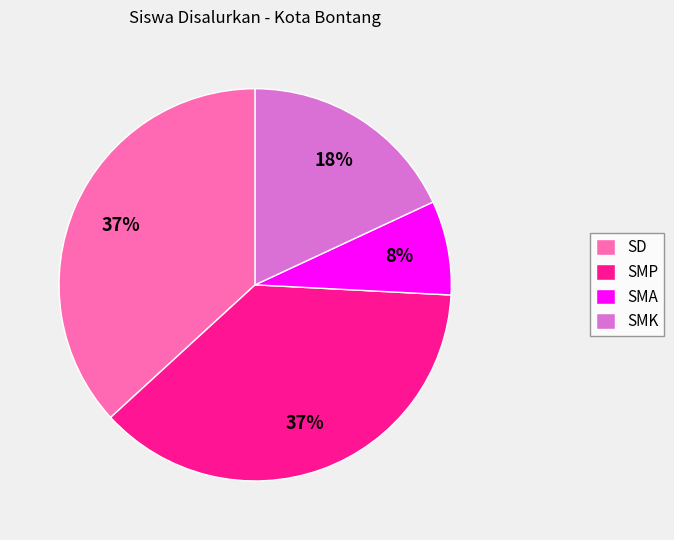

To the nearest percent, what is the difference between the SMA and SD slice percentages?

29%